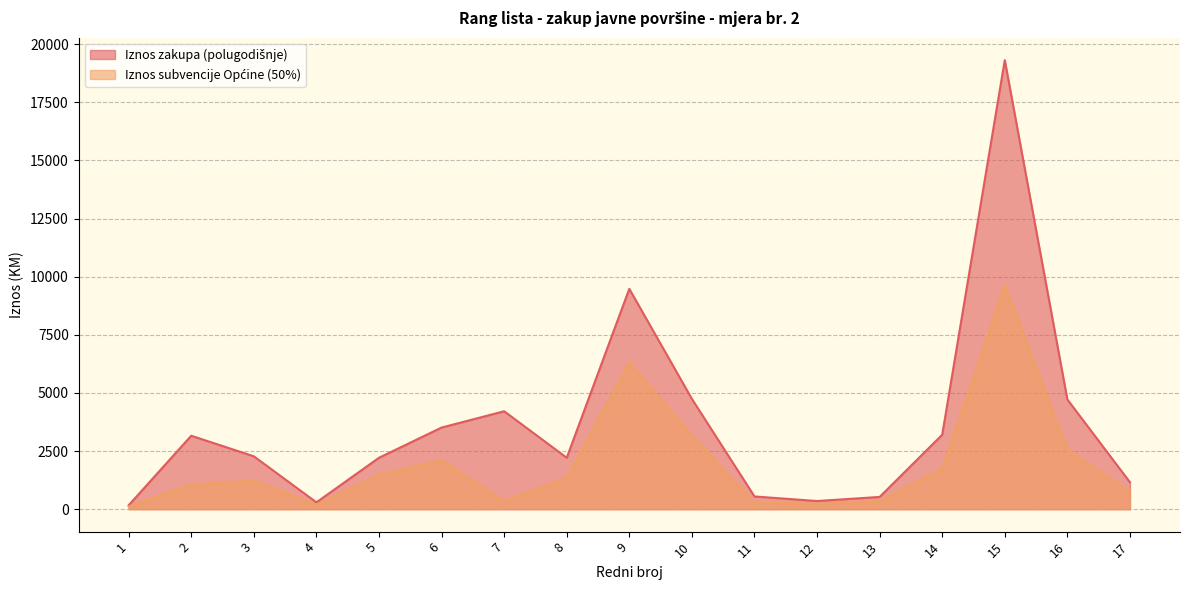

At which label does Iznos zakupa (polugodišnje) first exceed 2274?

2